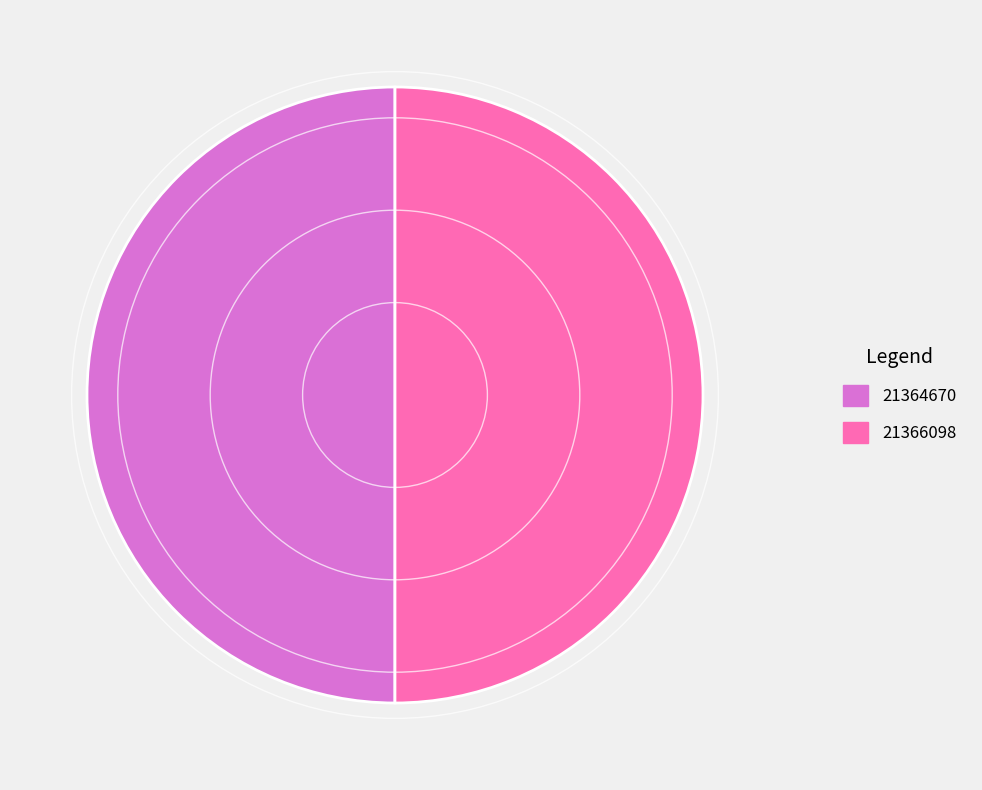

What is the ratio of the value at 21364670 to the value at 21366098?

1.0